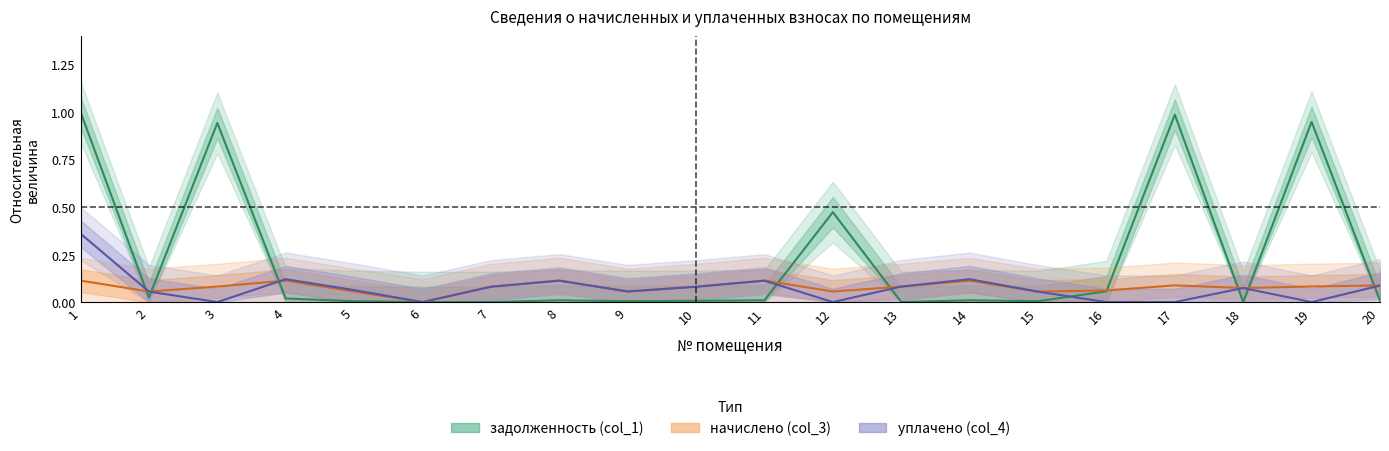

What is the difference between the second highest and second lowest values in the задолженность (col_1) series?

1.0